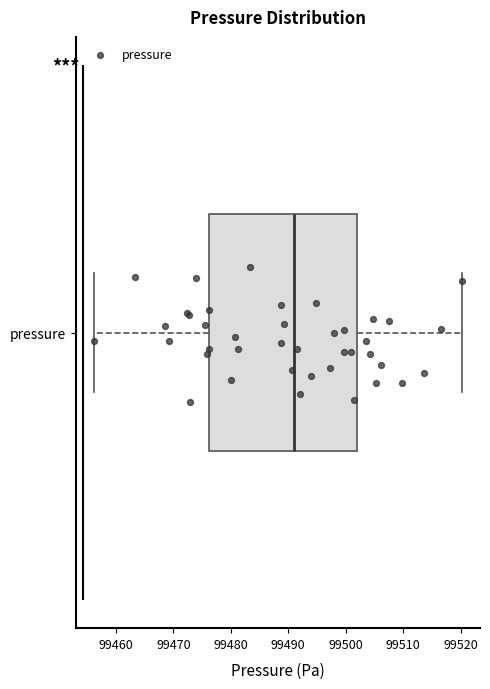

Where is the left edge of the box for pressure on the x-axis? The values are not printed on the chart, so give them approximately, as read against the axis.

99476